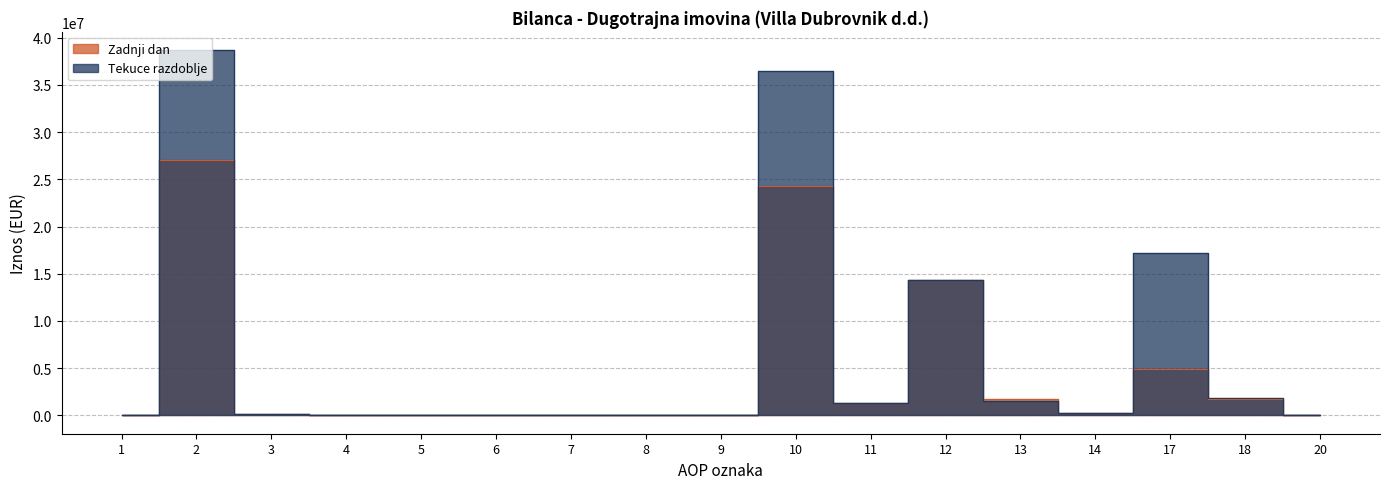

How many times do Zadnji dan and Tekuce razdoblje cross each other?

2